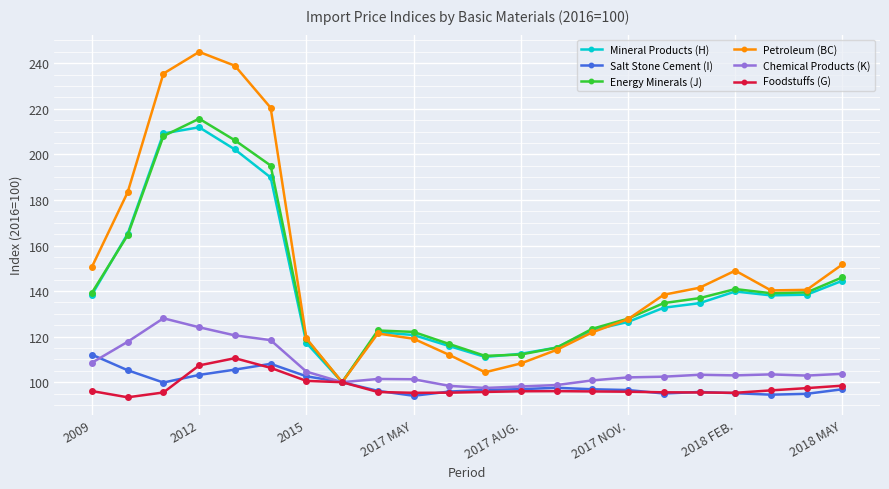

Which series has the largest total across all categories?

Petroleum (BC)